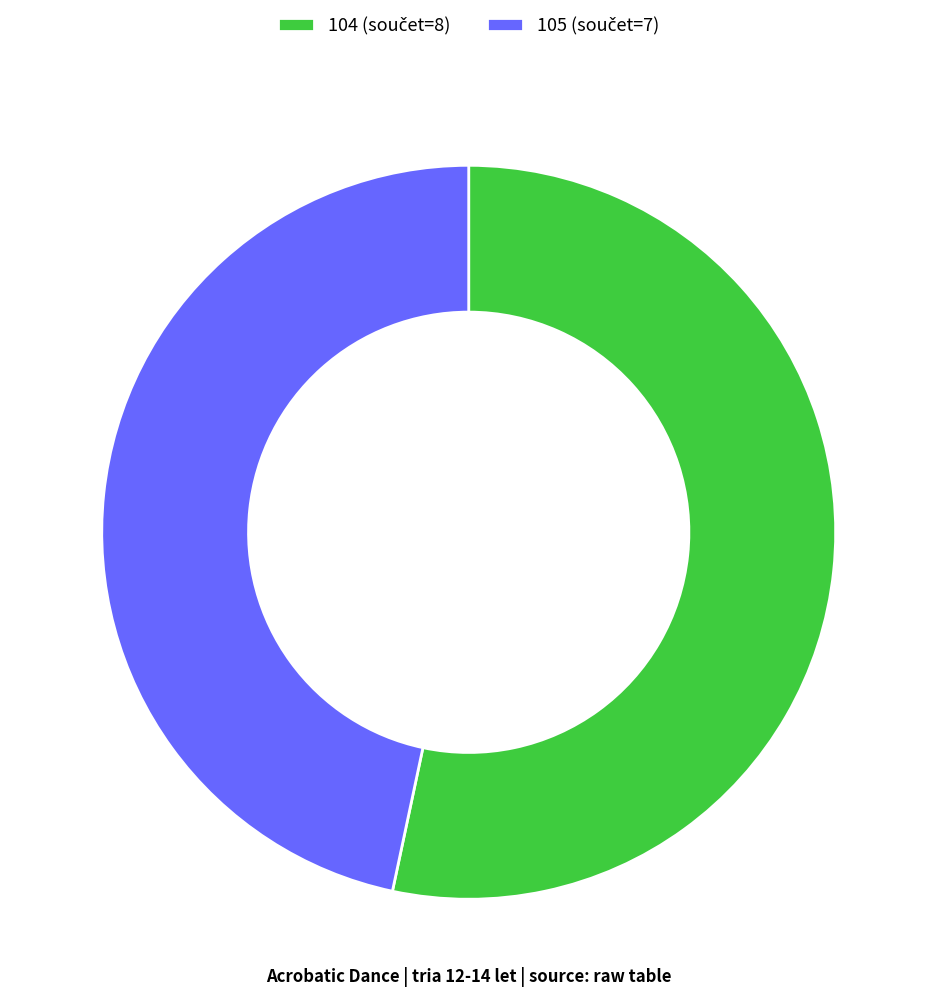

How many segments does this pie chart have?

2